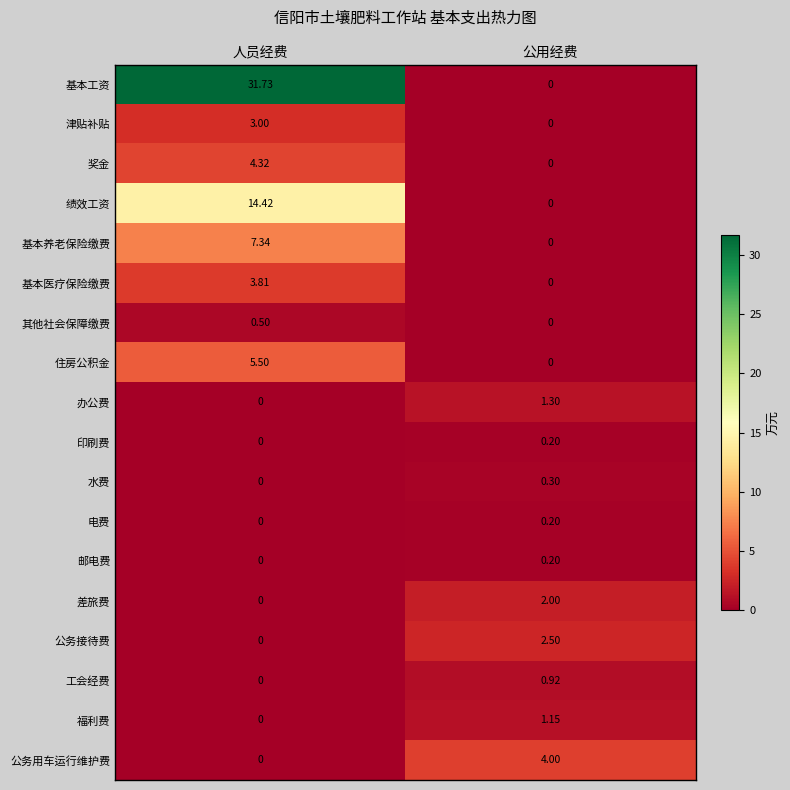

List the labels in order of 公务接待费 value, largest first.

公用经费, 人员经费